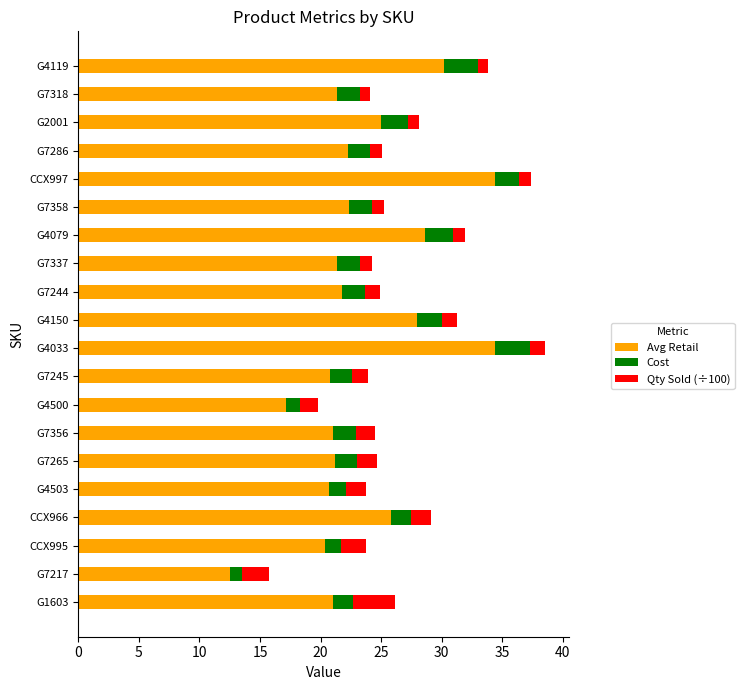

The value of Avg Retail at G7244 is 10.6. True or false?

False